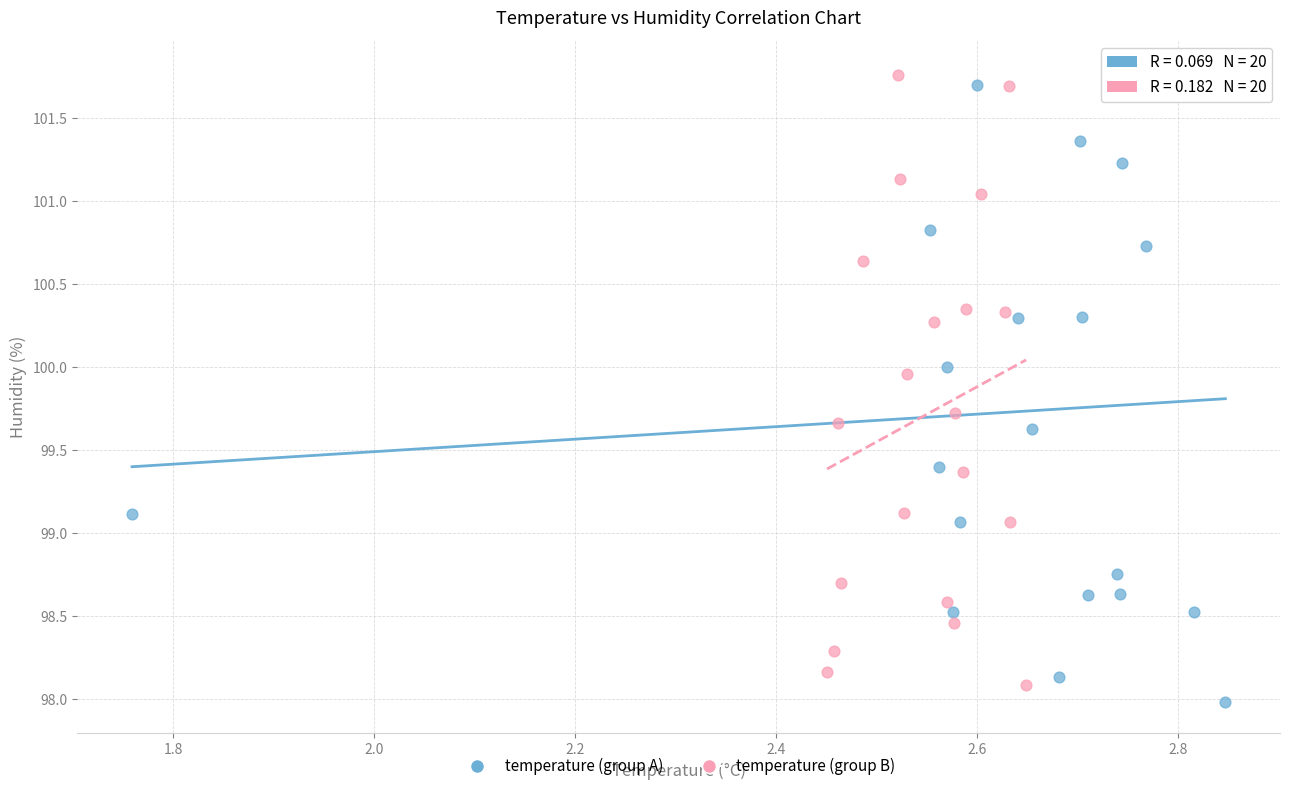

Which series has the widest spread of Y values?

temperature (group A)